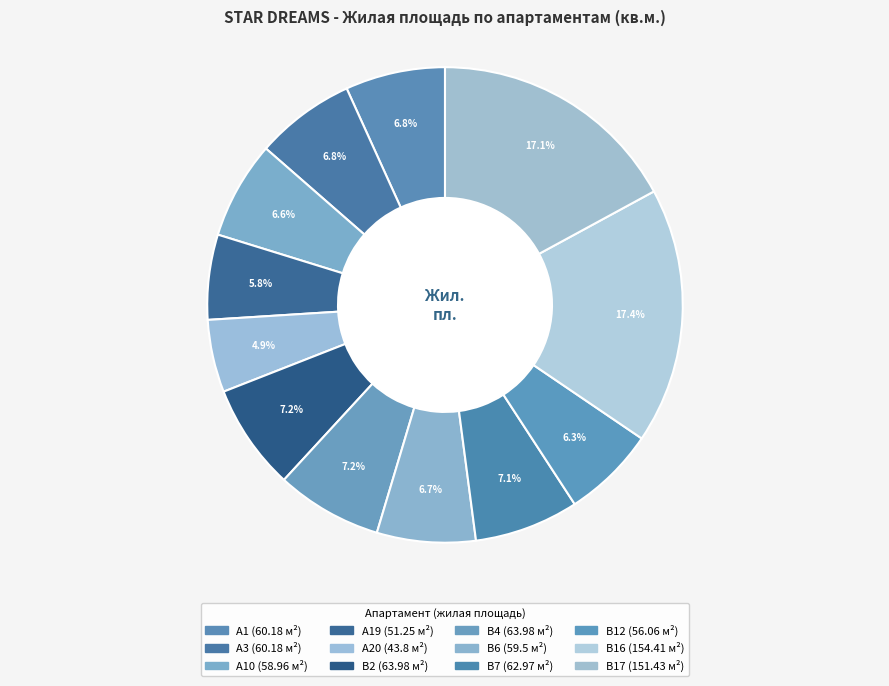

How many slices are in this pie chart?

12